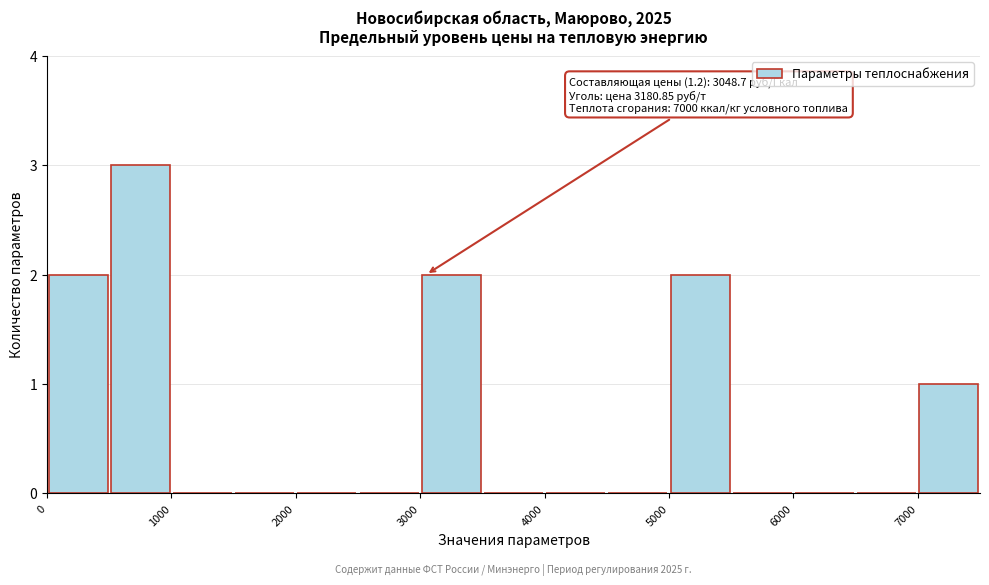

Over which range of the x-axis is the bar tallest?

500 to 1000